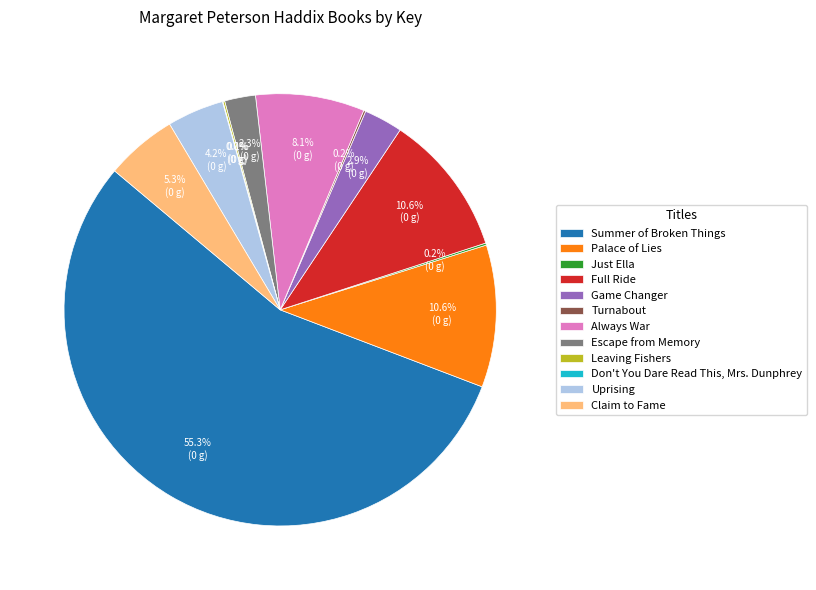

Which slice represents more than half of the pie?

Summer of Broken Things